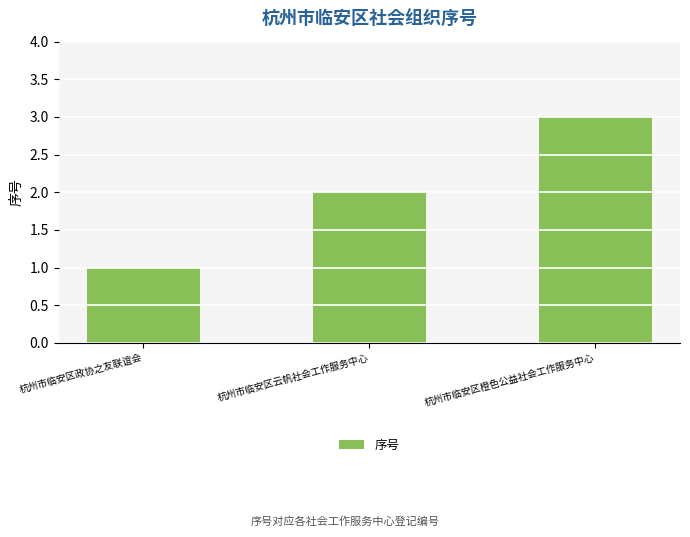

Reading left to right, transcribe all the data shown in this chart.

1	2	3